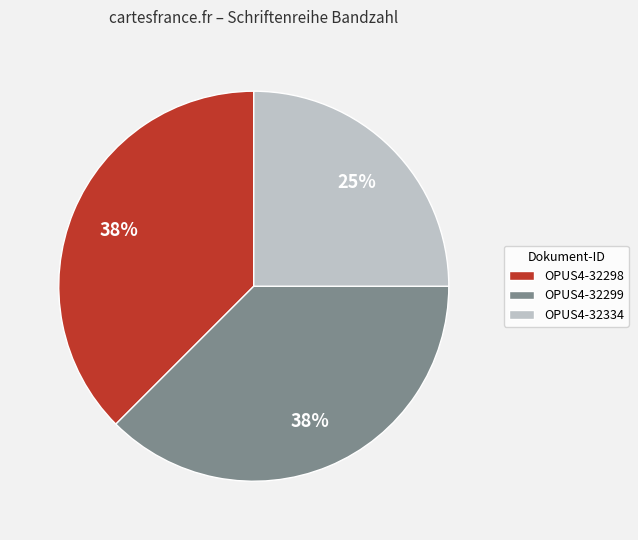

Is OPUS4-32298 the majority of the pie?

No